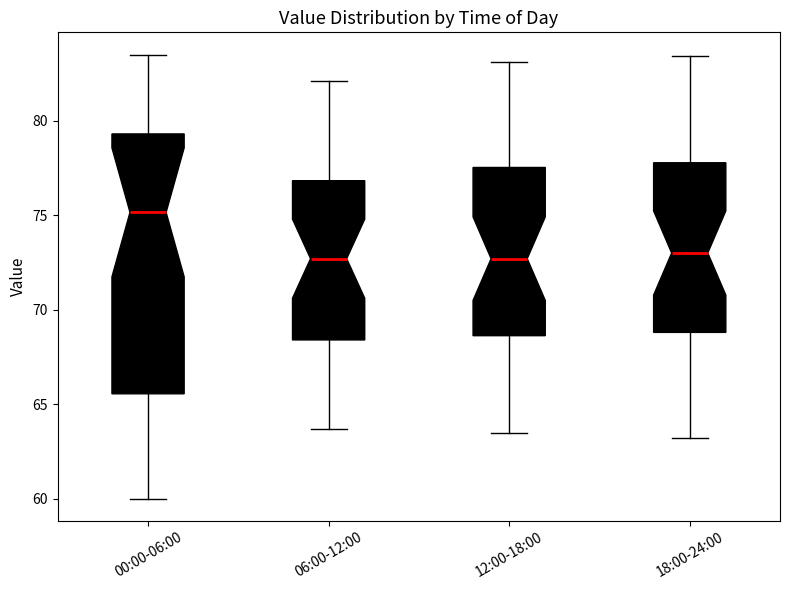

Reading left to right, transcribe this box plot: for each box, give where its median line is, the range the box spans, and where its two whiskers end, as read against the y-axis. The values are not printed on the chart, so give them approximately, as read against the axis.

00:00-06:00: median 75.0, box 65.5 to 79.5, whiskers 60.0 to 83.5
06:00-12:00: median 72.5, box 68.5 to 77.0, whiskers 63.5 to 82.0
12:00-18:00: median 72.5, box 68.5 to 77.5, whiskers 63.5 to 83.0
18:00-24:00: median 73.0, box 69.0 to 78.0, whiskers 63.0 to 83.5